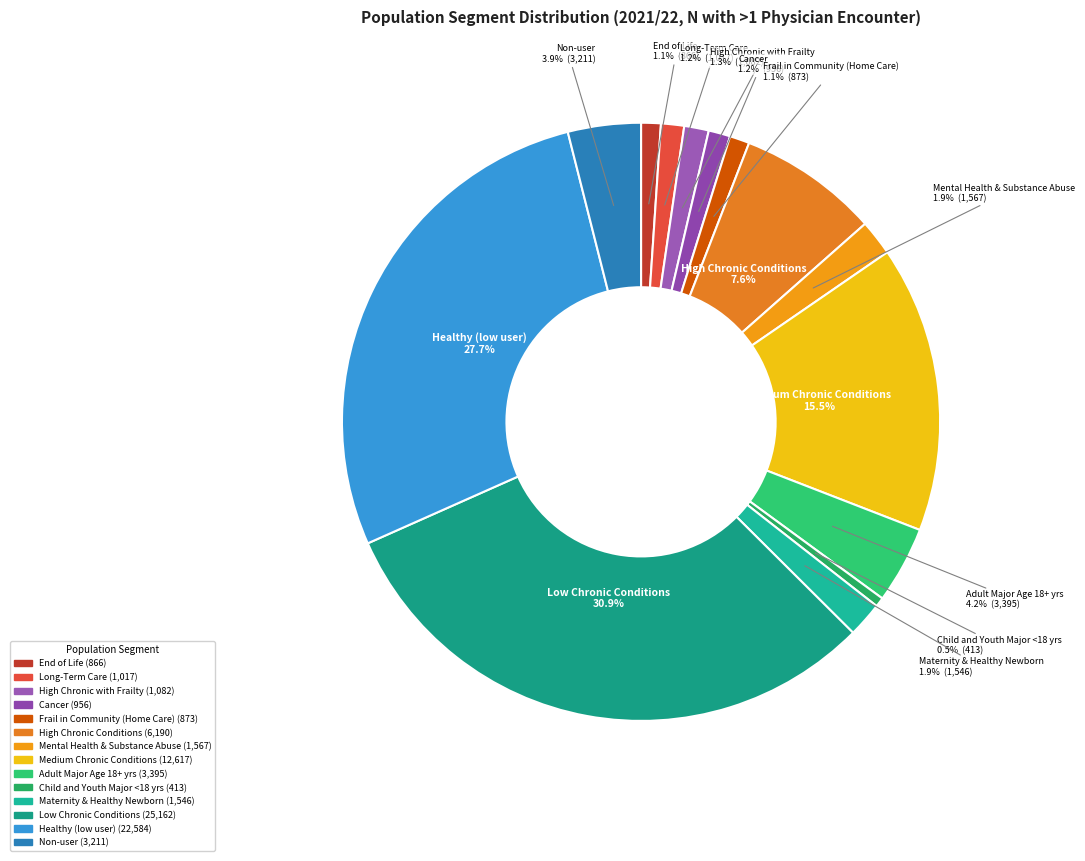

What percentage is the Maternity & Healthy Newborn slice, to the nearest percent?

2%